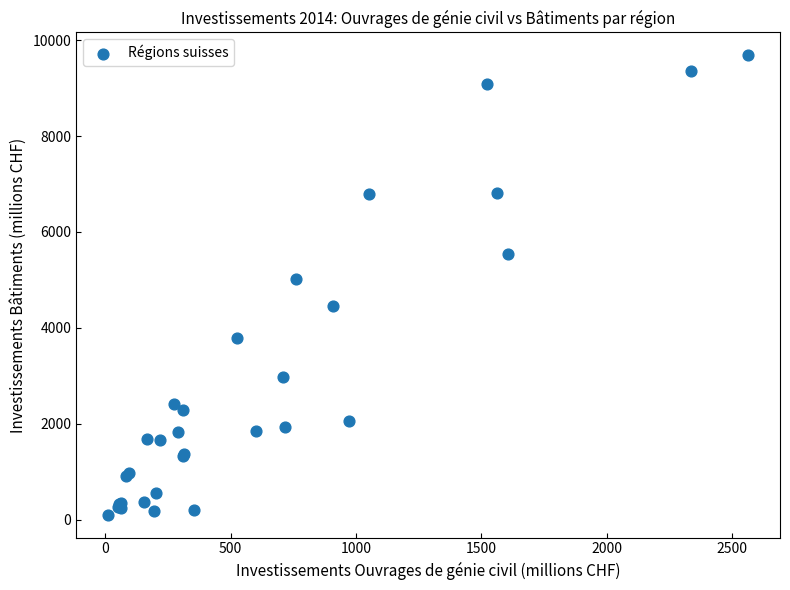

What Y value in the scatter plot is closest to 4895?

5023.2